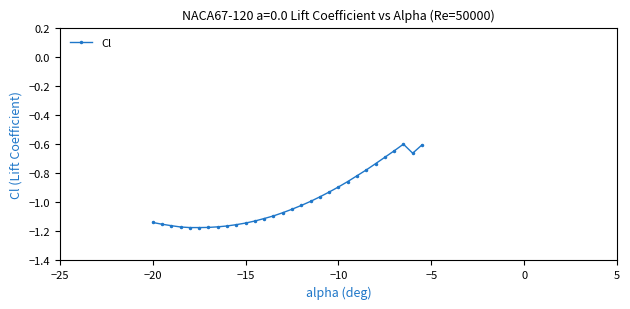

True or false: the data has more than 0 interior local peaks.

True